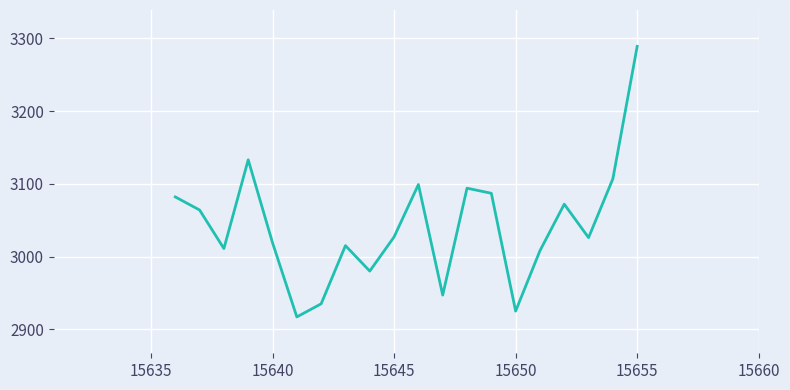

What is the smallest value displayed?

2917